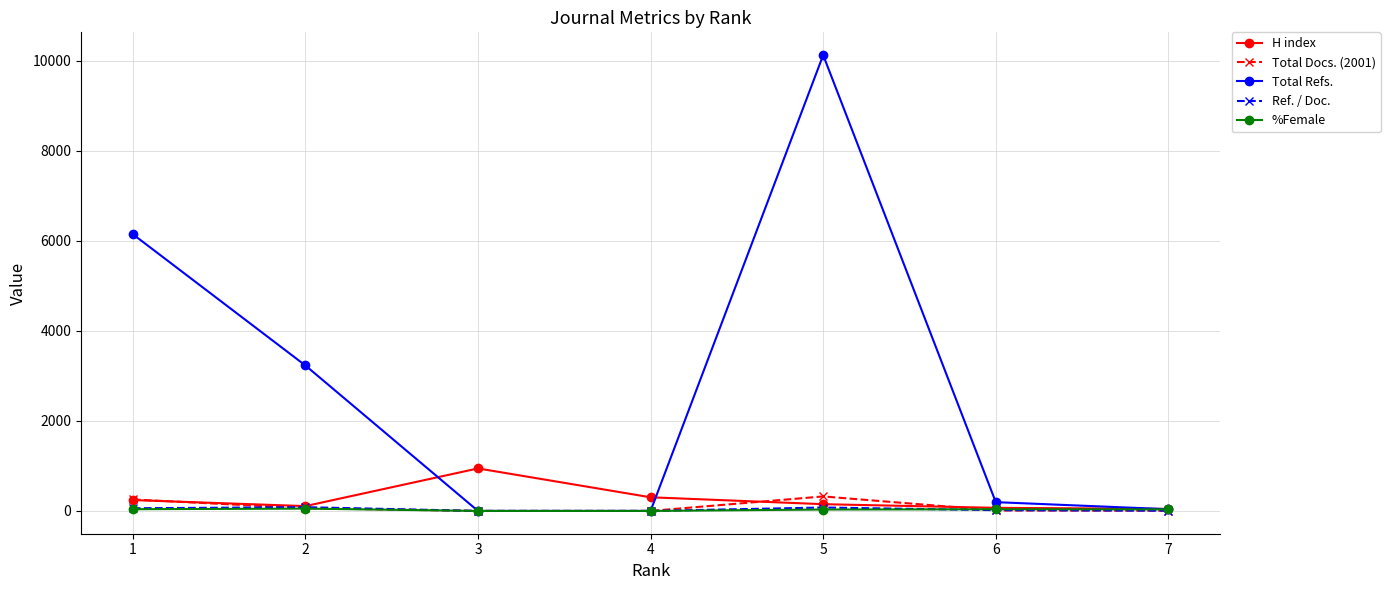

At which label does %Female first exceed 34?

1